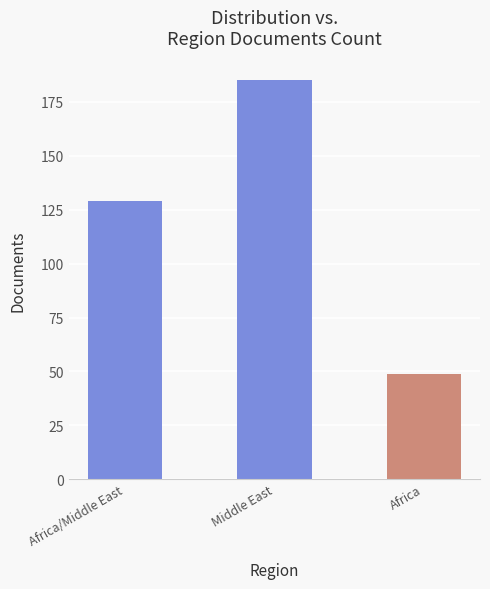

True or false: the data shows 78 at Africa.

False